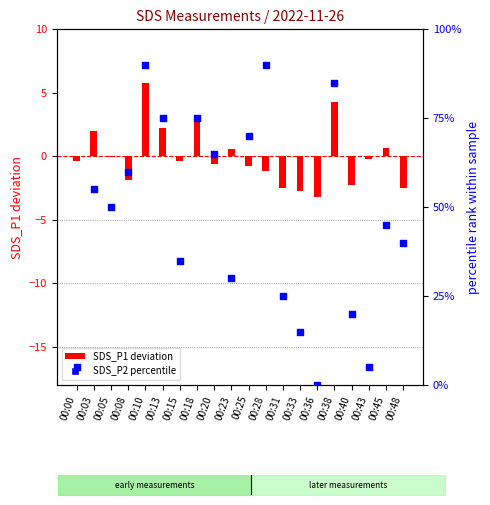

At which category is the sum across all series the highest?

00:10